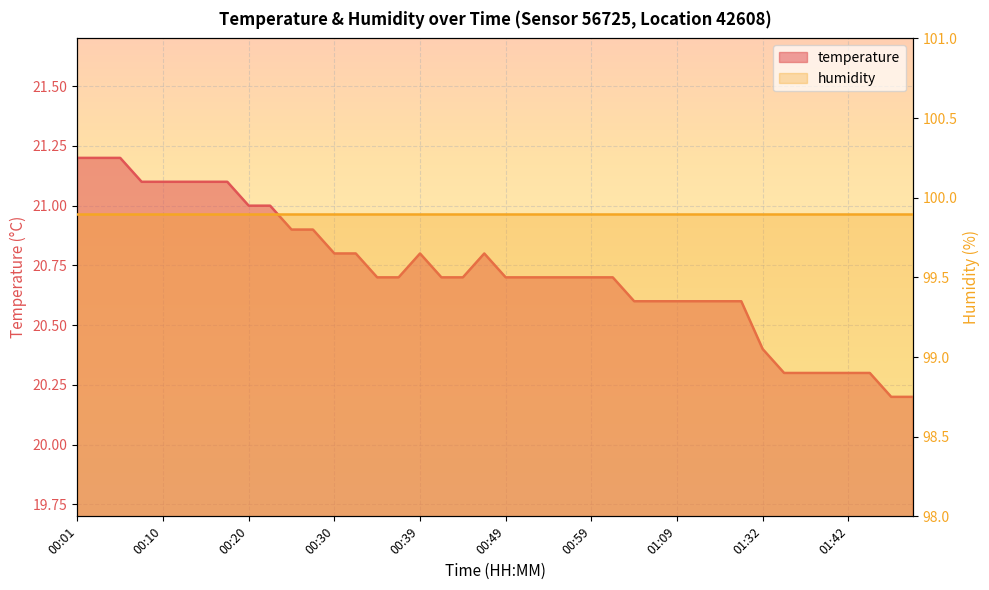

What is the average value?

20.7